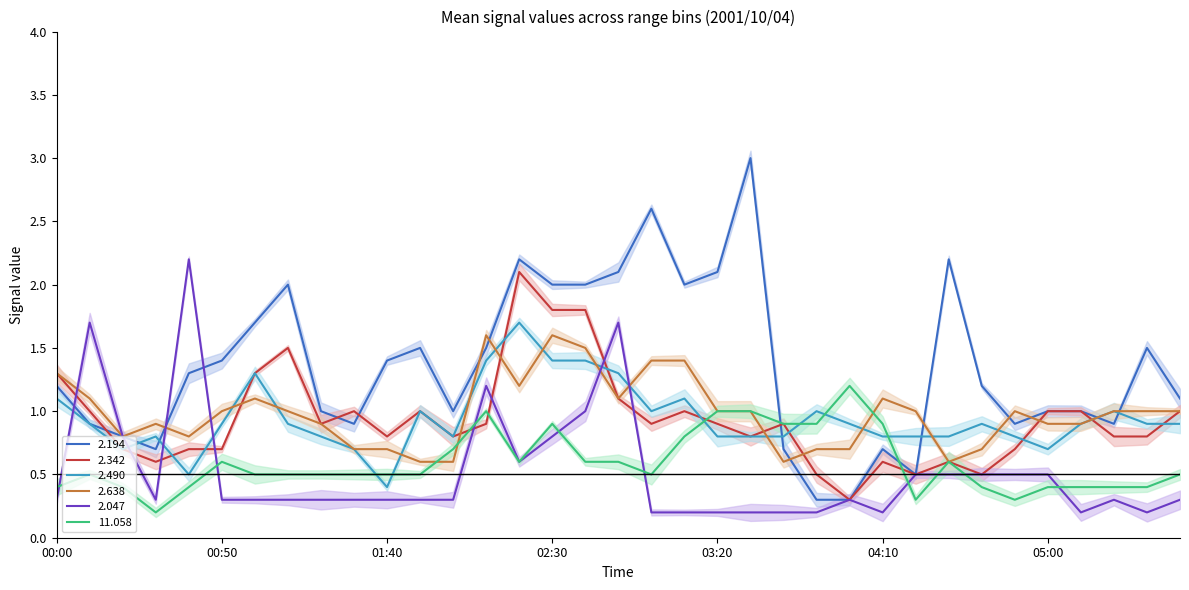

Where does the 2.194 series first go above 1?

00:00